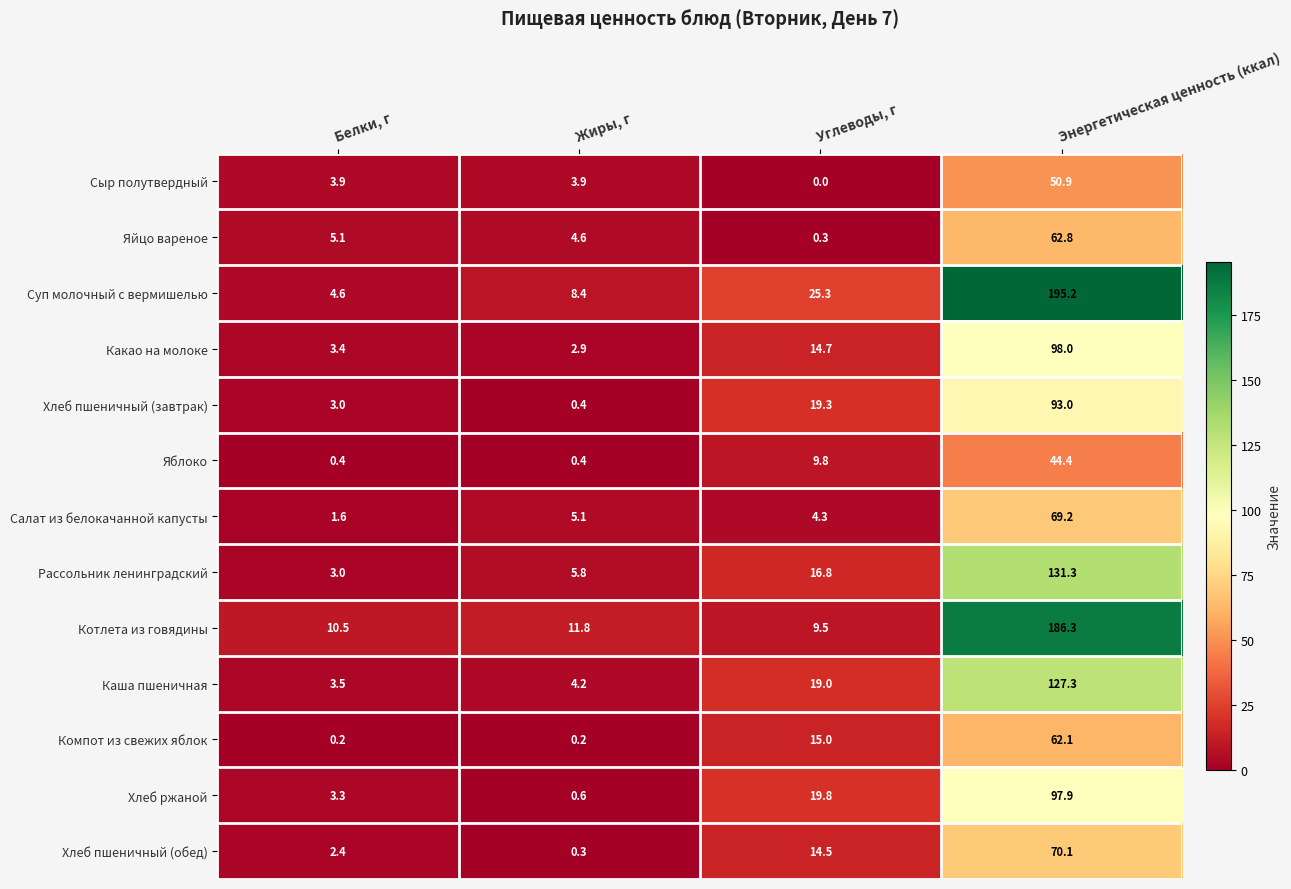

What is the spread (max minus min) of values at Белки, г?

10.3